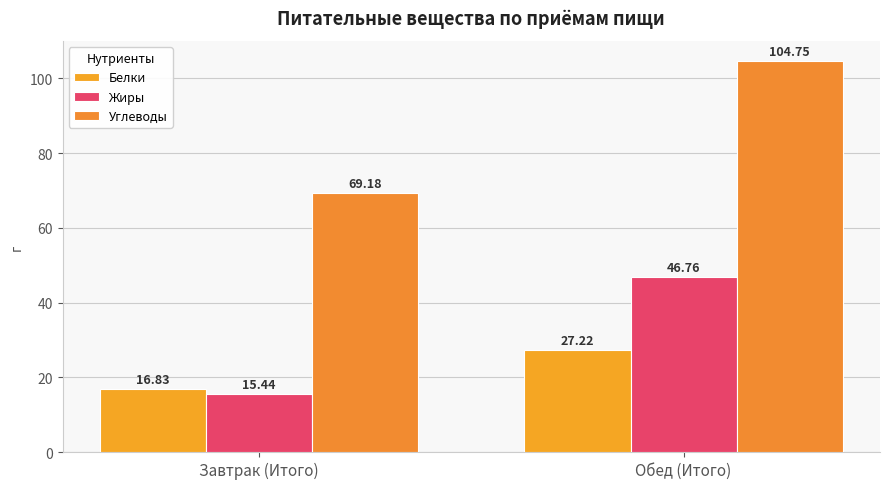

How many values in the Углеводы series are below 104?

1